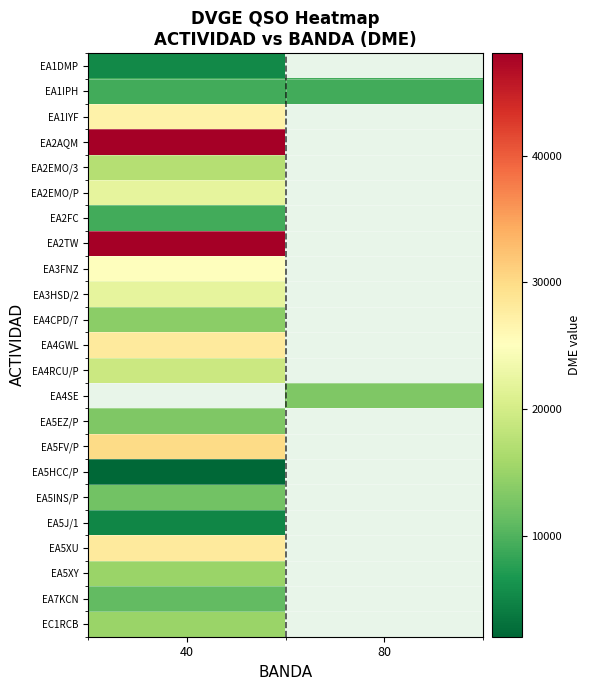

Which category has the lowest value in the EA2EMO/P series?

40